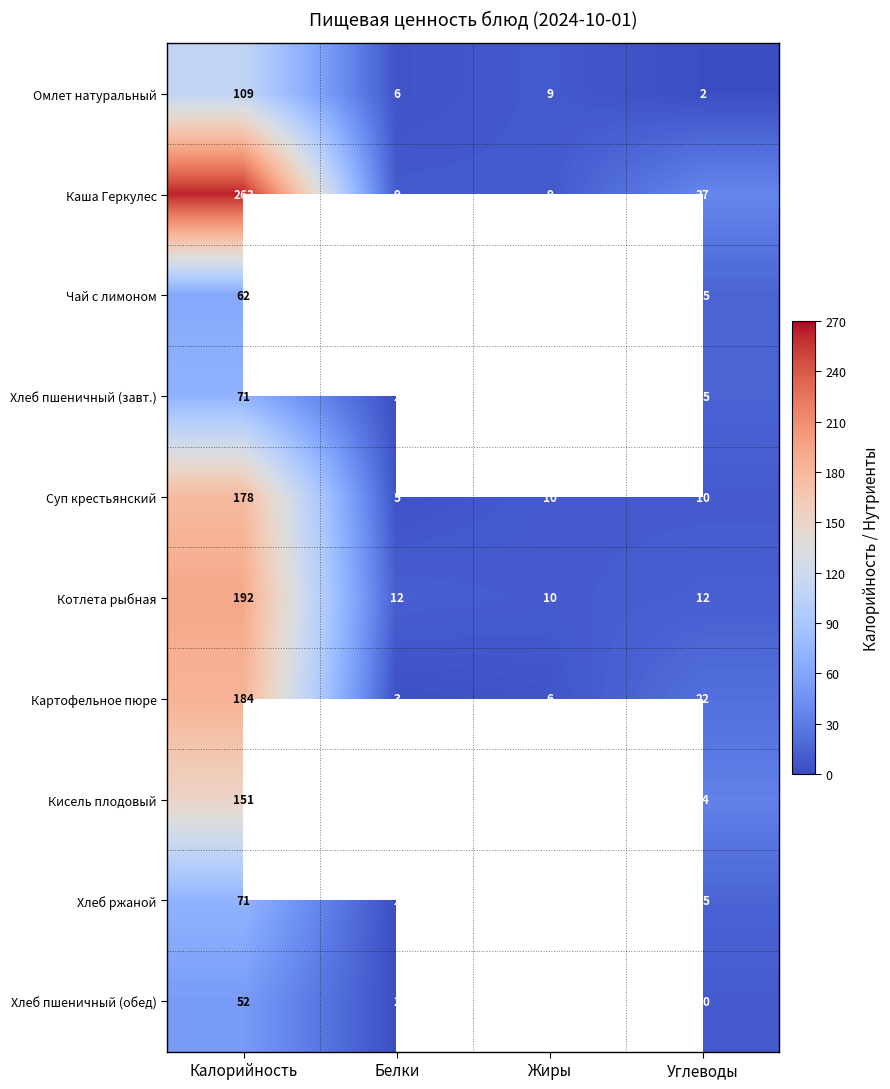

What is the difference between the highest and lowest values at Калорийность?

211